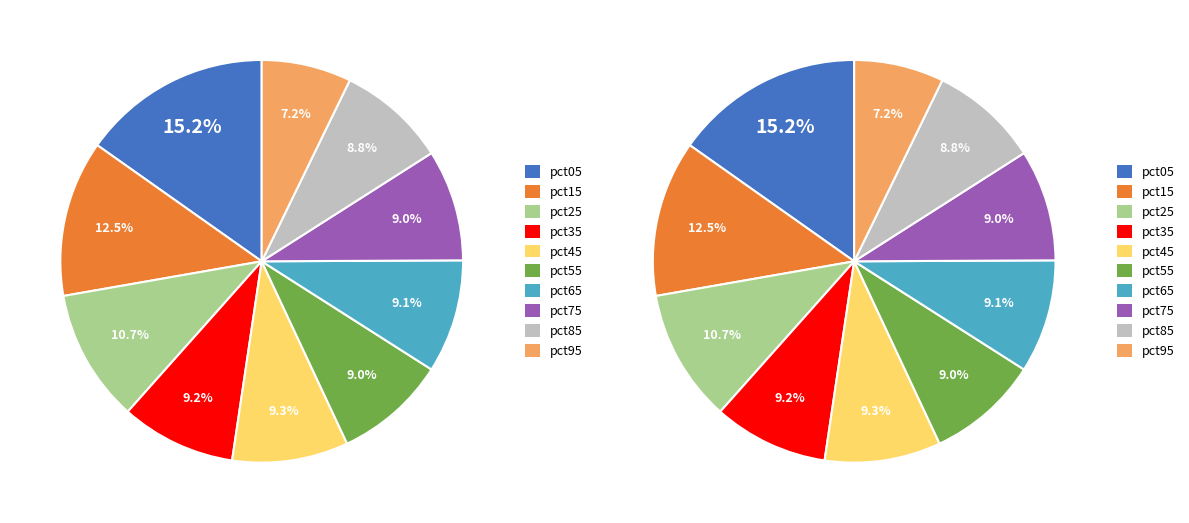

Do pct45 and pct55 together represent more than half of the pie?

No